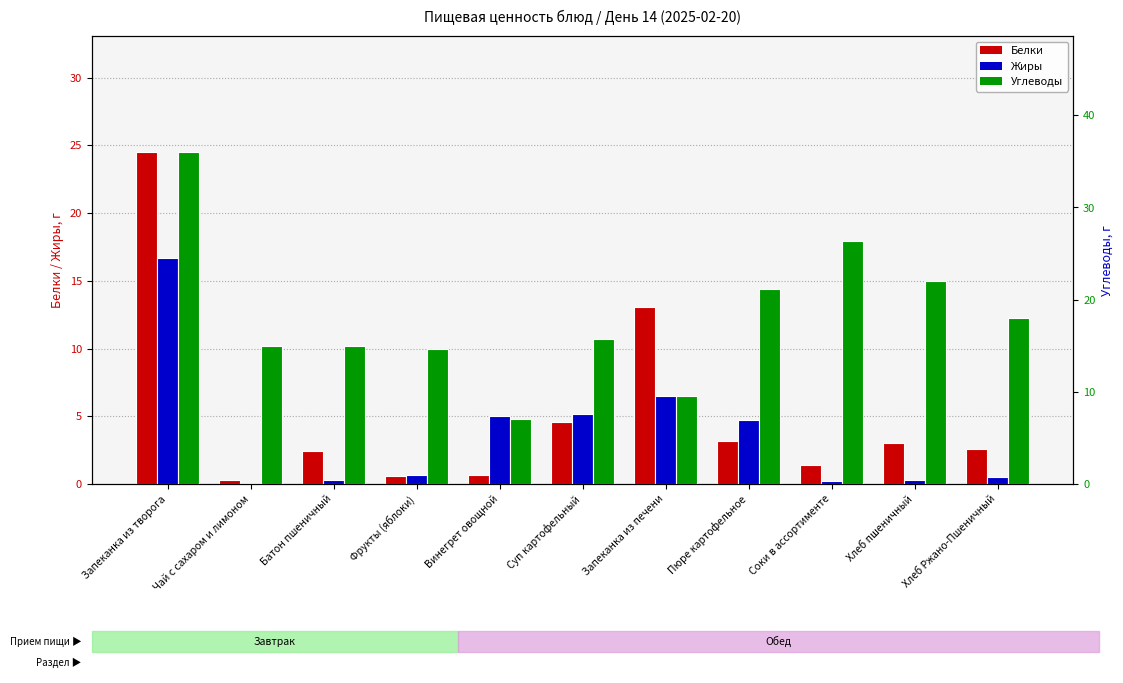

Between Батон пшеничный and Соки в ассортименте, which is larger?

Батон пшеничный